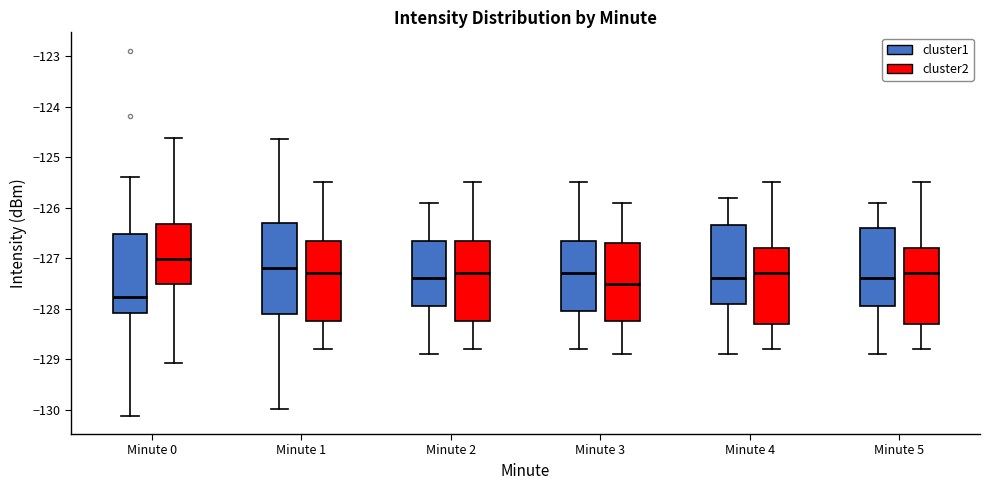

Reading left to right, transcribe this box plot: for each box, give where its median line is, the range the box spans, and where its two whiskers end, as read against the y-axis. The values are not printed on the chart, so give them approximately, as read against the axis.

Minute 0 (cluster1): median -127.8, box -128.1 to -126.5, whiskers -130.1 to -125.4
Minute 0 (cluster2): median -127.0, box -127.5 to -126.3, whiskers -129.1 to -124.6
Minute 1 (cluster1): median -127.2, box -128.1 to -126.3, whiskers -130.0 to -124.6
Minute 1 (cluster2): median -127.3, box -128.2 to -126.6, whiskers -128.8 to -125.5
Minute 2 (cluster1): median -127.4, box -127.9 to -126.6, whiskers -128.9 to -125.9
Minute 2 (cluster2): median -127.3, box -128.2 to -126.6, whiskers -128.8 to -125.5
Minute 3 (cluster1): median -127.3, box -128.0 to -126.6, whiskers -128.8 to -125.5
Minute 3 (cluster2): median -127.5, box -128.2 to -126.7, whiskers -128.9 to -125.9
Minute 4 (cluster1): median -127.4, box -127.9 to -126.3, whiskers -128.9 to -125.8
Minute 4 (cluster2): median -127.3, box -128.3 to -126.8, whiskers -128.8 to -125.5
Minute 5 (cluster1): median -127.4, box -127.9 to -126.4, whiskers -128.9 to -125.9
Minute 5 (cluster2): median -127.3, box -128.3 to -126.8, whiskers -128.8 to -125.5